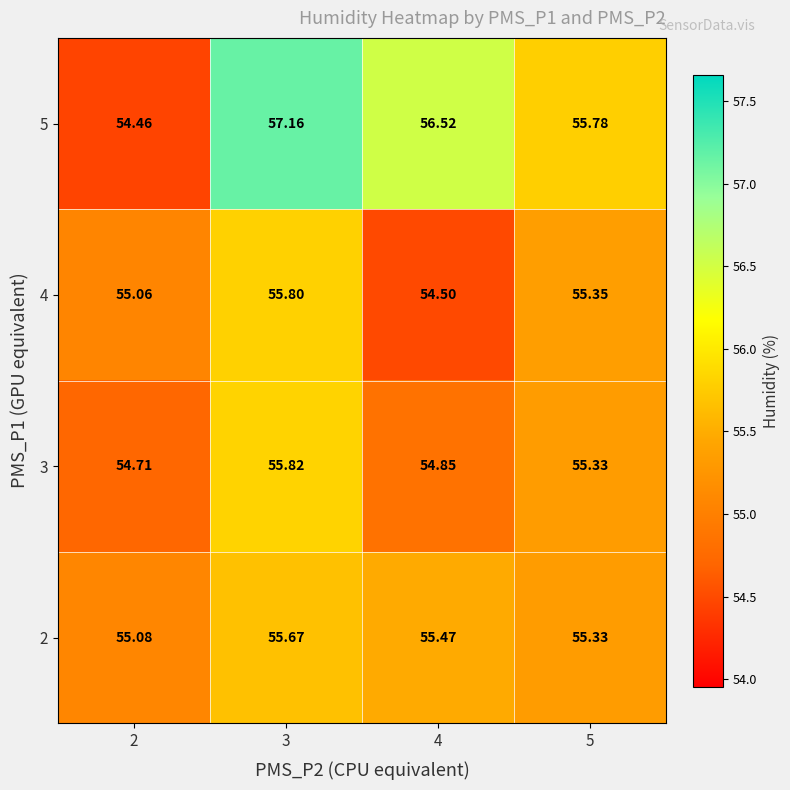

Is the value of 3 at 5 greater than the value of 4 at 4?

Yes